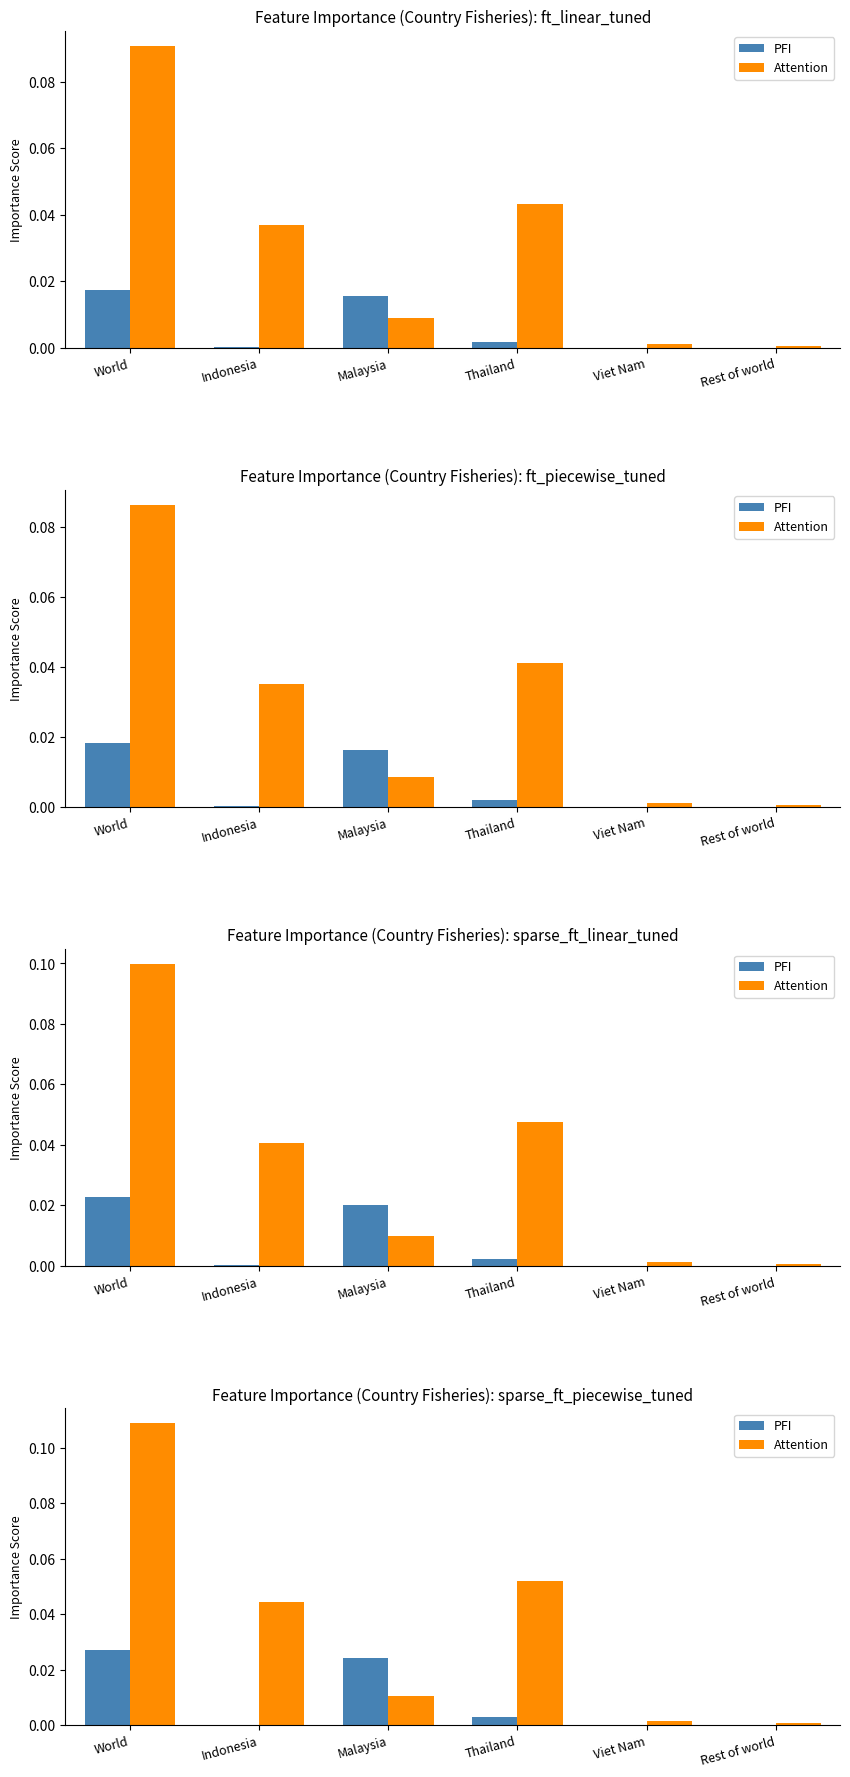

Reading left to right, what are all the values shown in this chart?

PFI: World=0.0	Indonesia=0.0	Malaysia=0.0	Thailand=0.0	Viet Nam=0.0	Rest of world=0.0
Attention: World=0.1	Indonesia=0.0	Malaysia=0.0	Thailand=0.1	Viet Nam=0.0	Rest of world=0.0